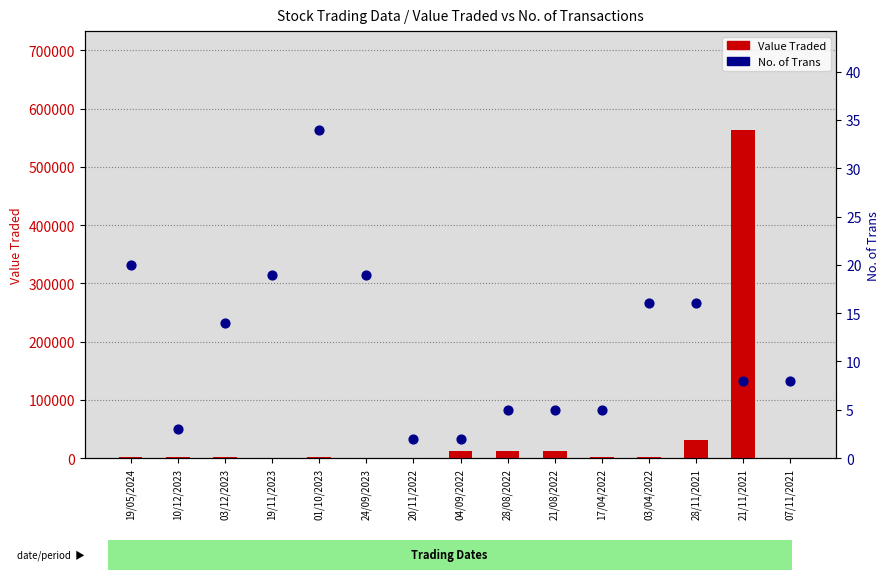

What is the total value across all series at 24/09/2023?

348